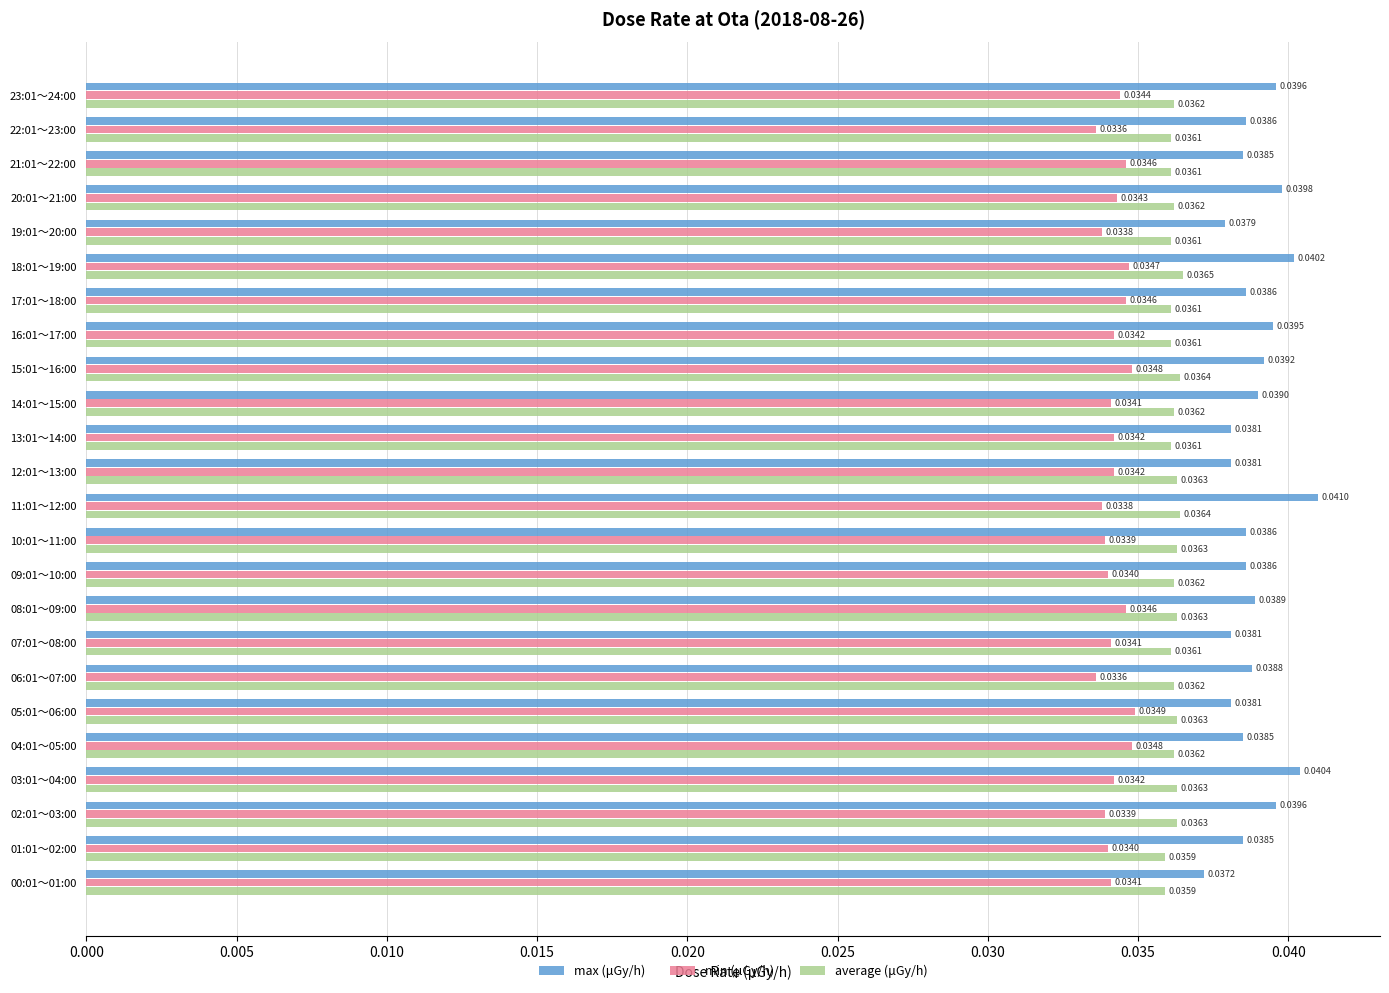

Is the value of min (μGy/h) at 19:01～20:00 greater than the value of average (μGy/h) at 13:01～14:00?

No